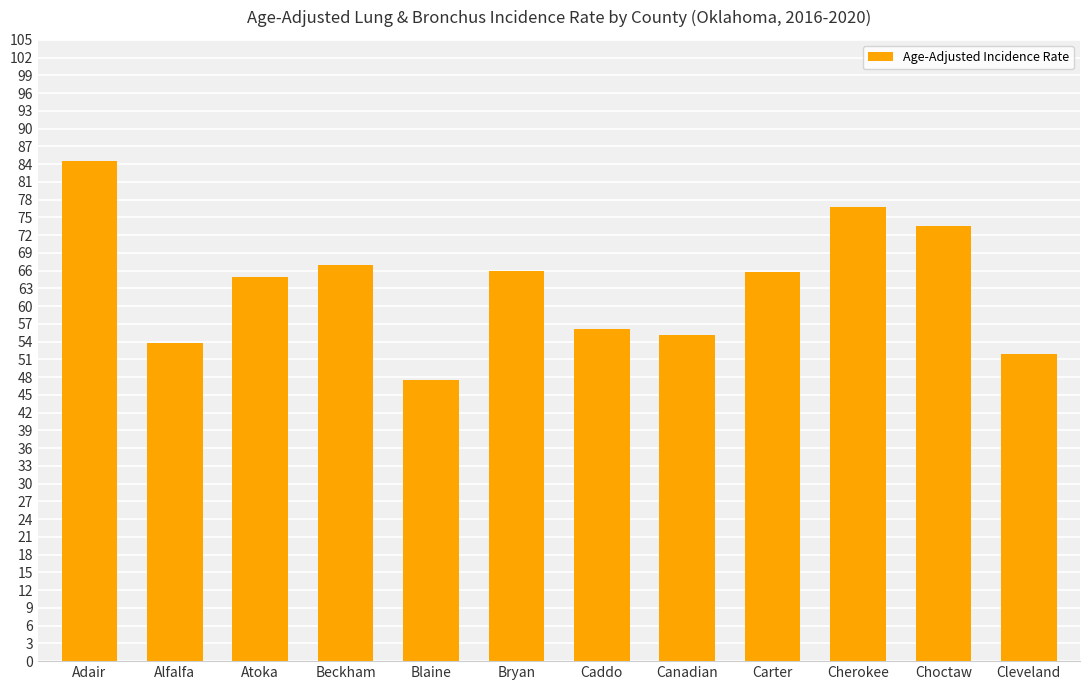

What is the smallest value displayed?

47.6